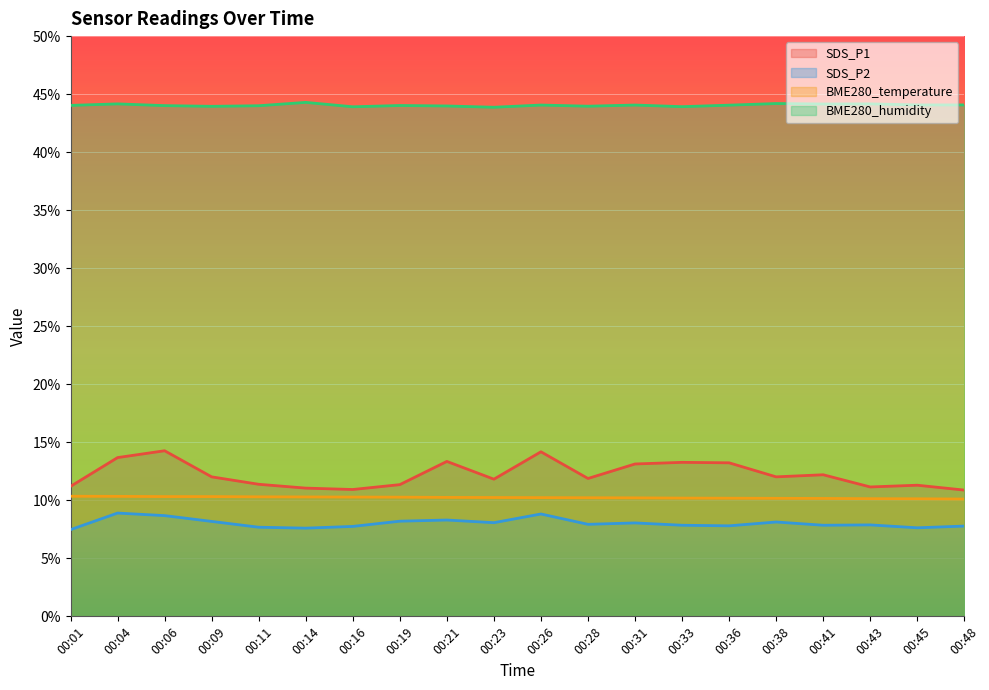

What are all the series names shown in the legend?

SDS_P1, SDS_P2, BME280_temperature, BME280_humidity